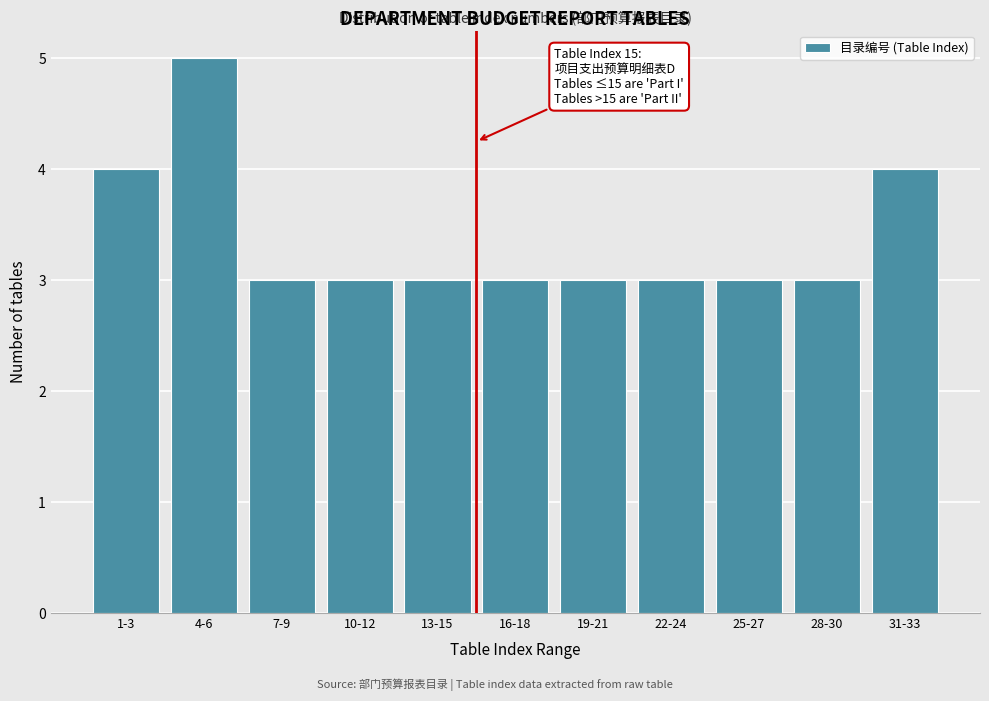

Reading left to right, transcribe all the data shown in this chart.

1-3=4	4-6=5	7-9=3	10-12=3	13-15=3	16-18=3	19-21=3	22-24=3	25-27=3	28-30=3	31-33=4